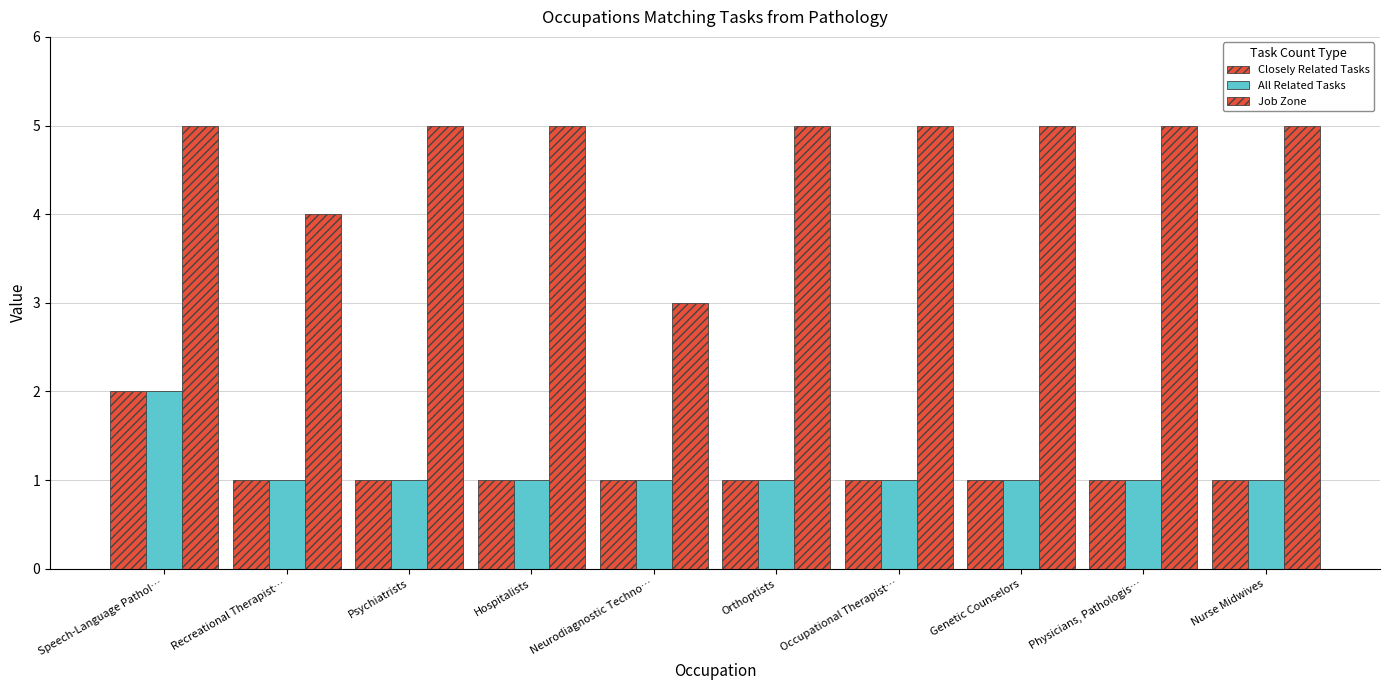

How many series are shown in this chart?

3